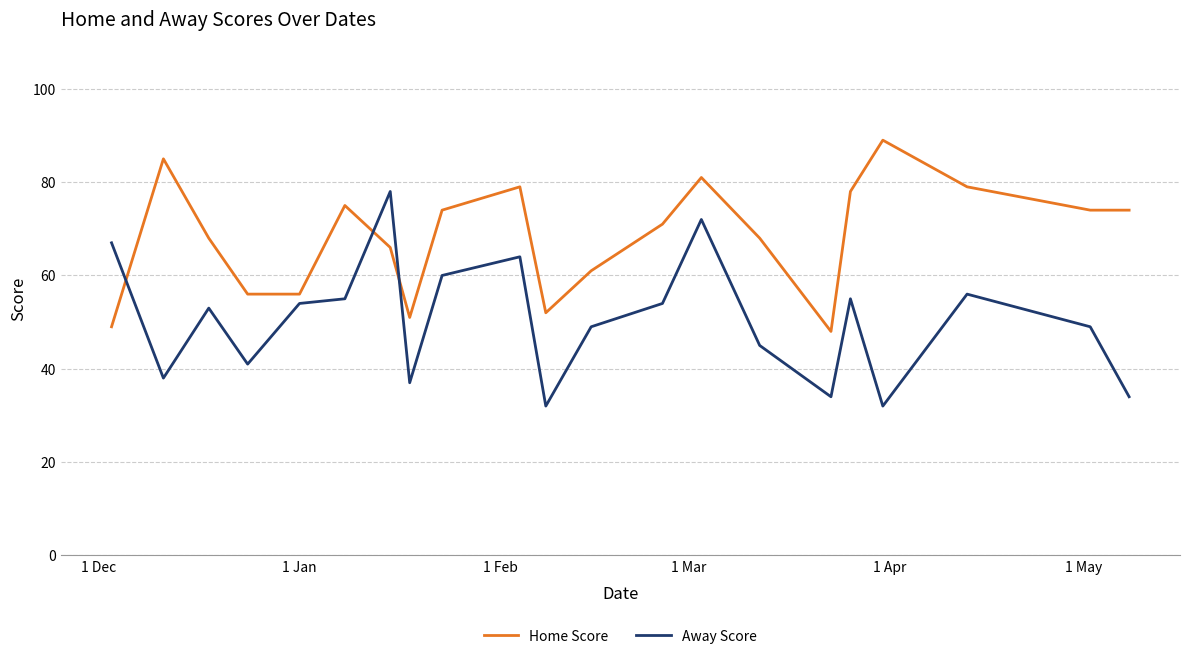

What is the average value of the Away Score series?

50